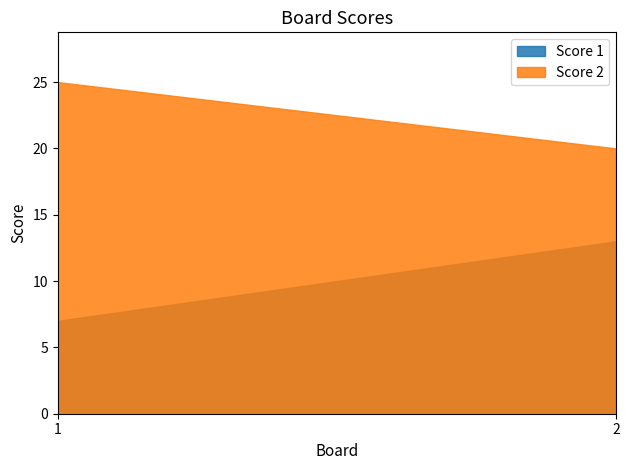

The Score 1 series shows 13 at 2. True or false?

True